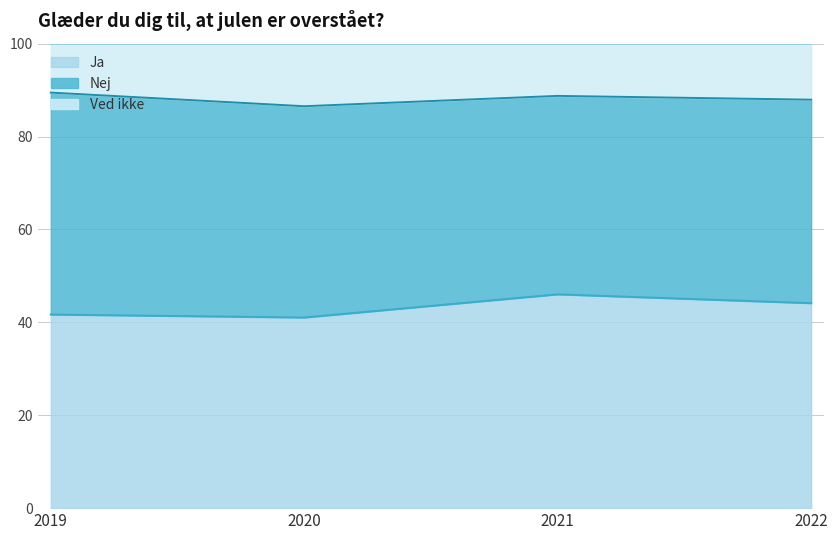

What is the total value across all series at 2020?

100.0